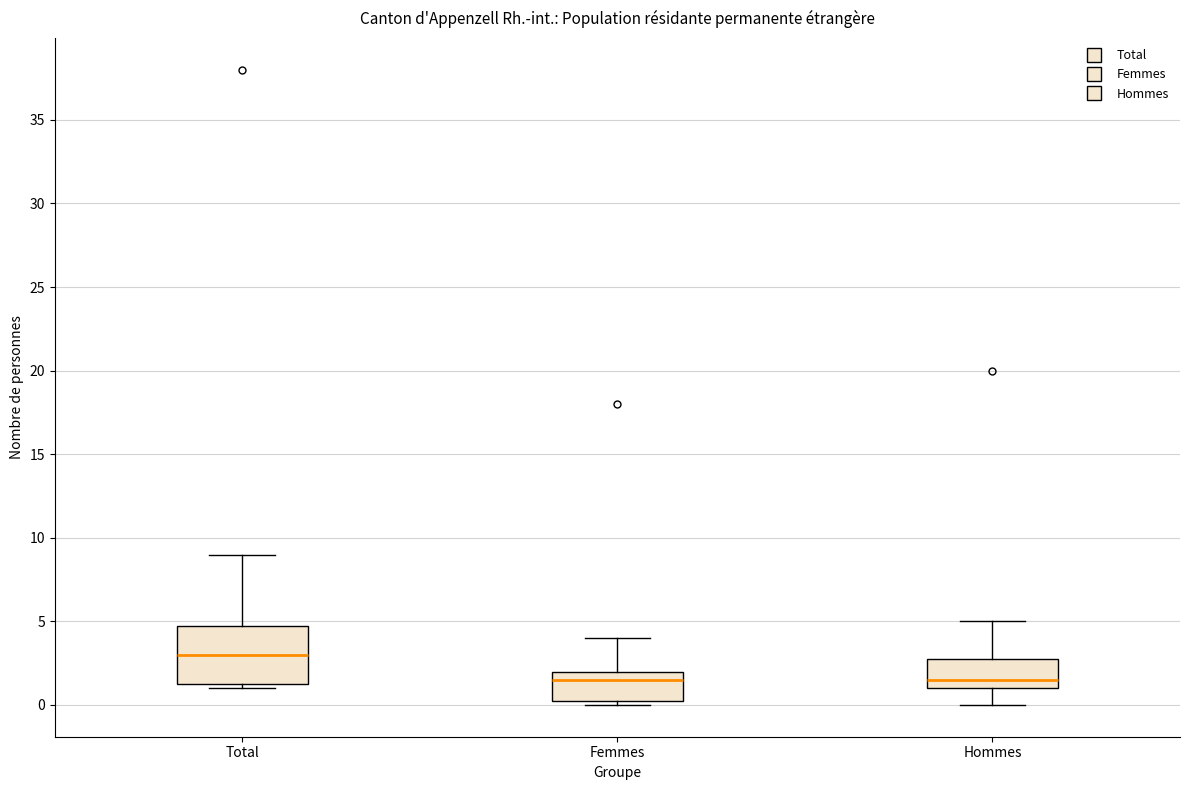

Where does the lower whisker of the box for Hommes end on the y-axis? The values are not printed on the chart, so give them approximately, as read against the axis.

0.0